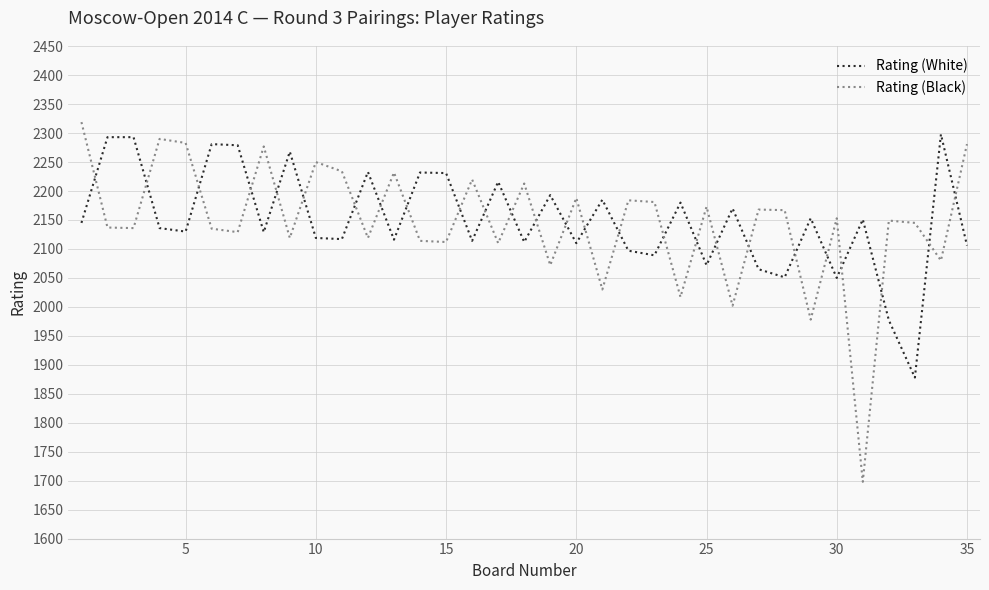

What is the maximum value shown in the chart?

2319